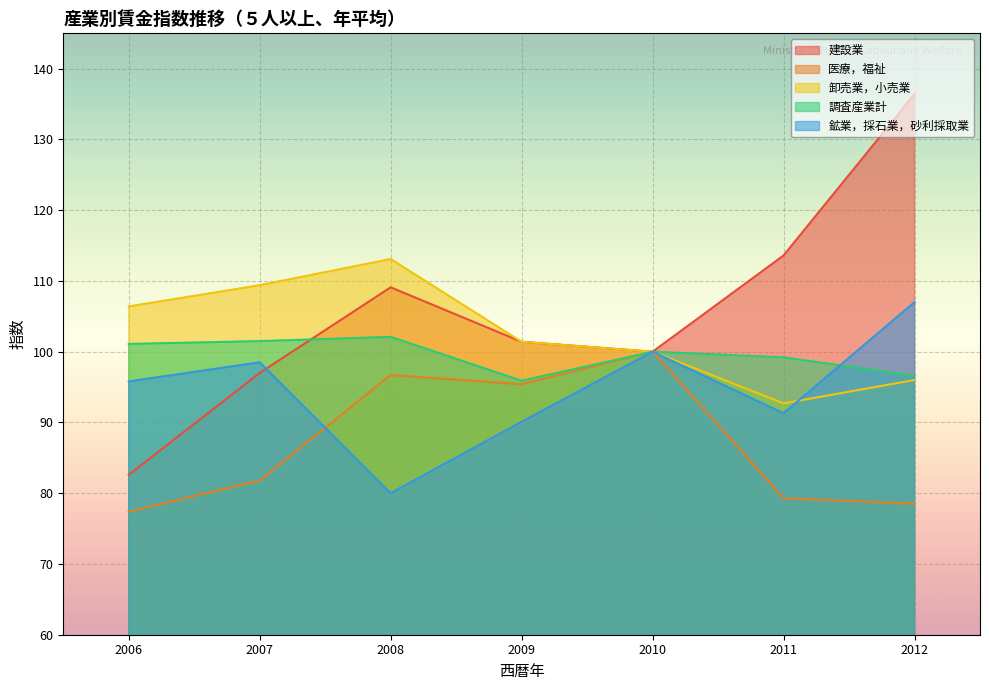

What are all the series names shown in the legend?

建設業, 医療，福祉, 卸売業，小売業, 調査産業計, 鉱業，採石業，砂利採取業